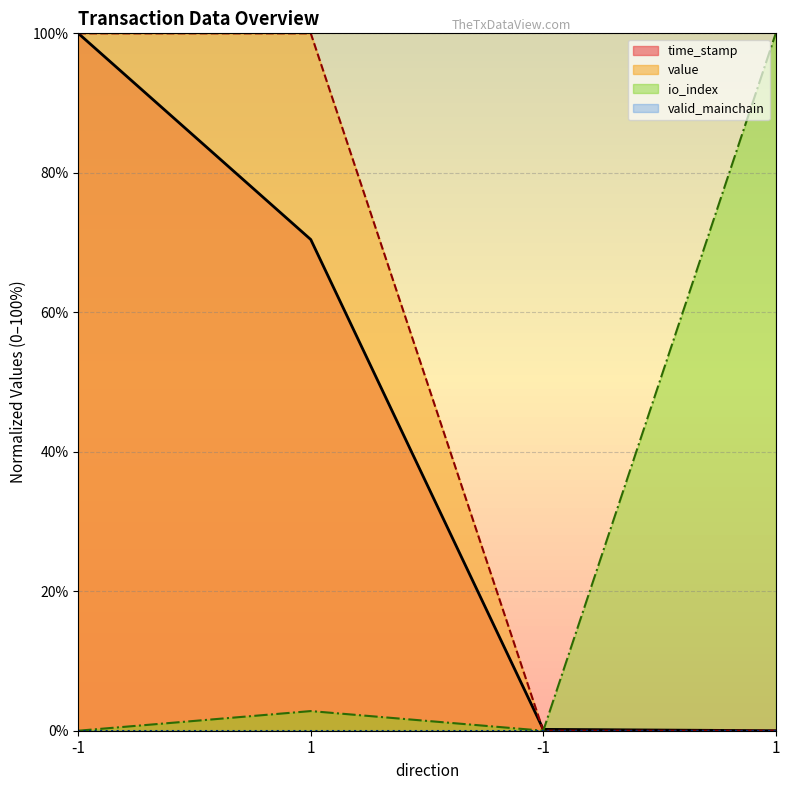

How many lines are shown in the chart?

4